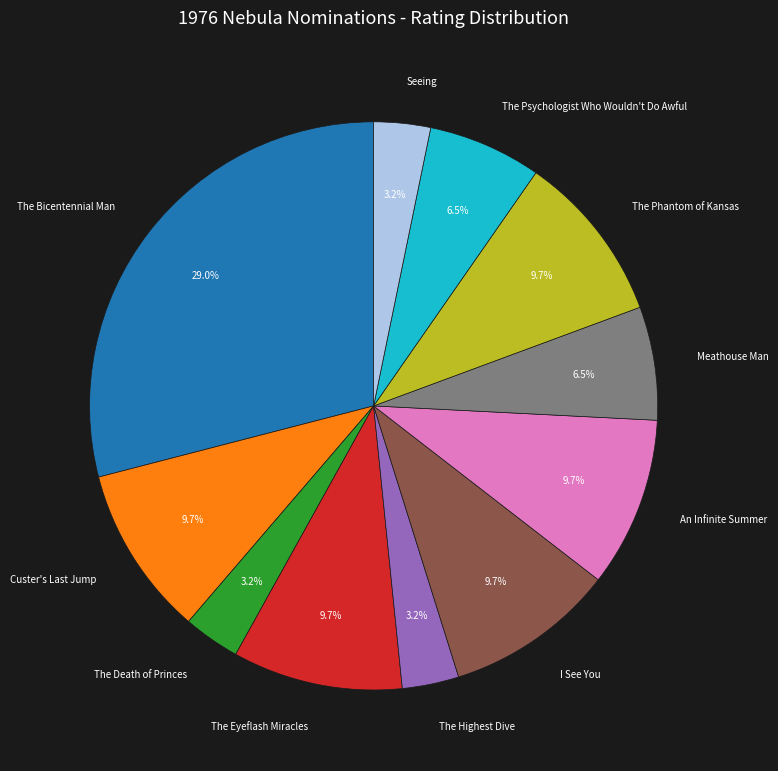

How many slices are in this pie chart?

11